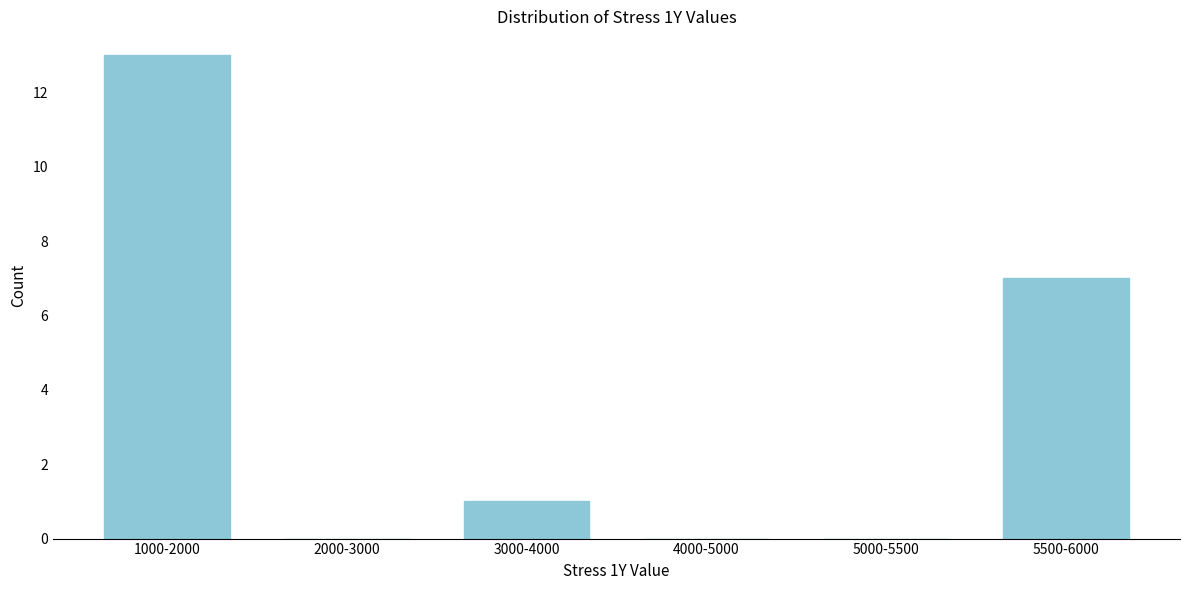

Reading right to left, transcribe all the data shown in this chart.

5500-6000=7	5000-5500=0	4000-5000=0	3000-4000=1	2000-3000=0	1000-2000=13